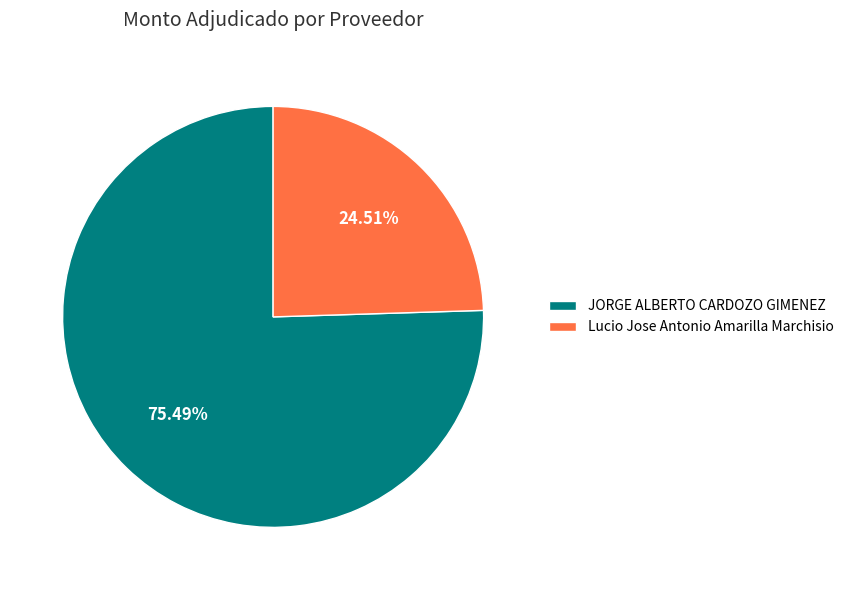

What is the majority slice?

JORGE ALBERTO CARDOZO GIMENEZ